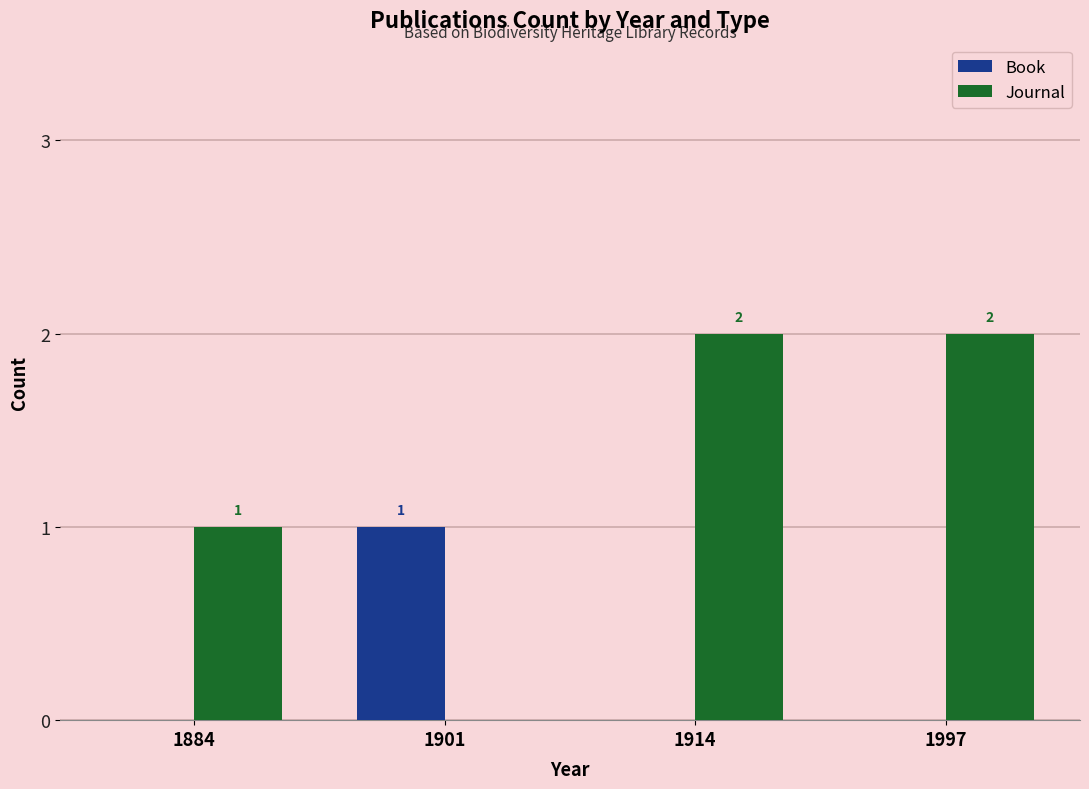

Is the value of Journal at 1997 greater than the value of Book at 1997?

Yes